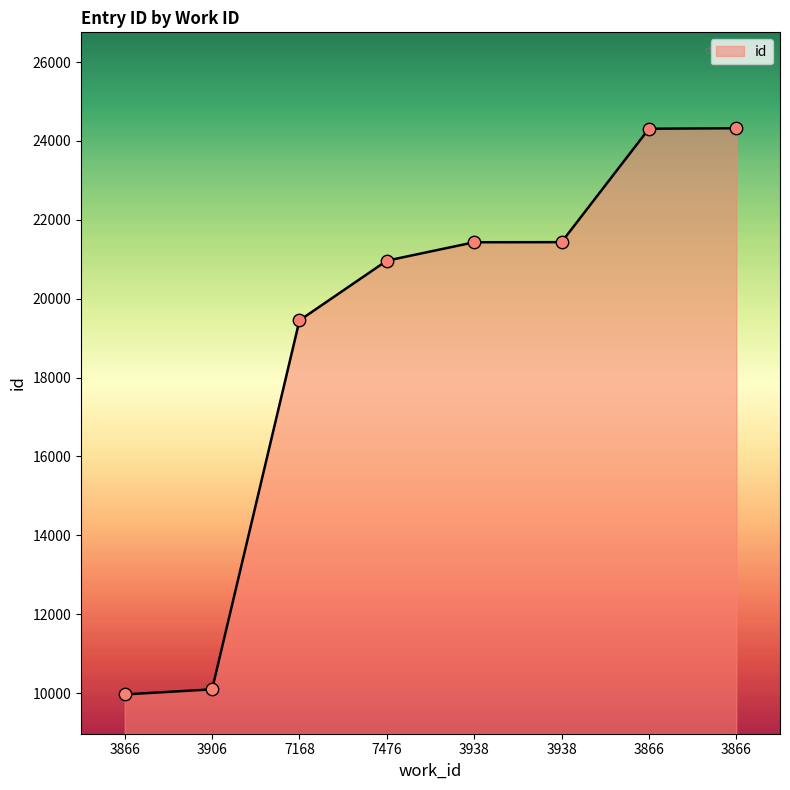

Approximately how many times larger is the value at 3938 compared to 3938?

1.0